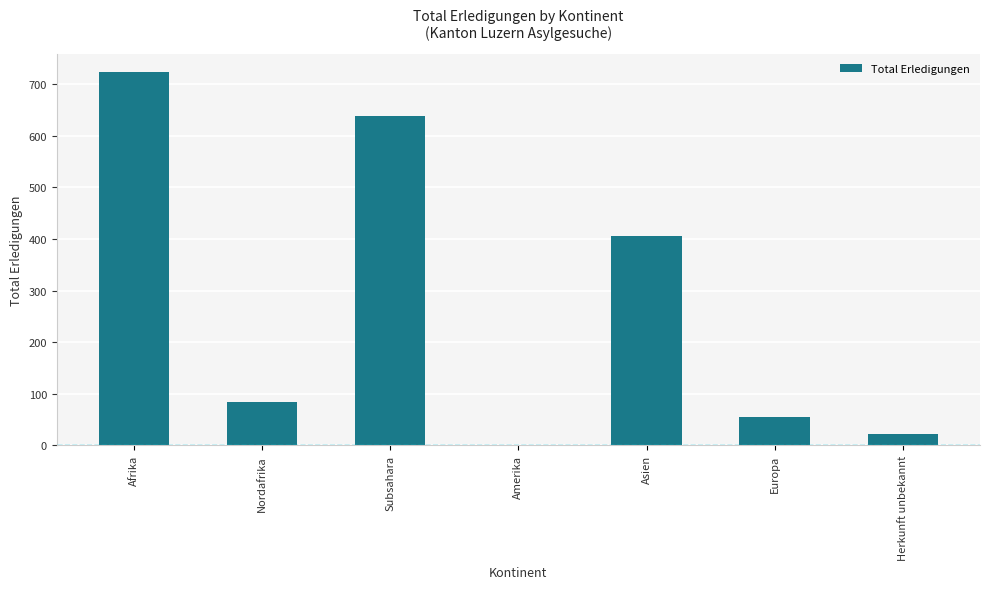

Reading left to right, what are all the values shown in this chart?

Afrika=723	Nordafrika=85	Subsahara=638	Amerika=1	Asien=406	Europa=55	Herkunft unbekannt=23